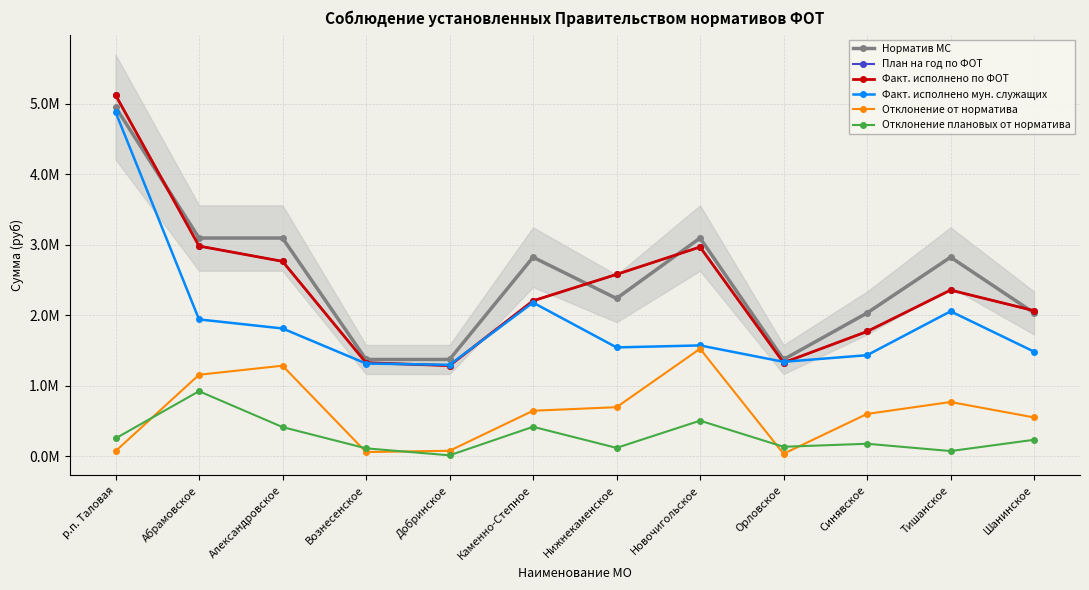

How many data points in Отклонение плановых от норматива are less than 231996?

6